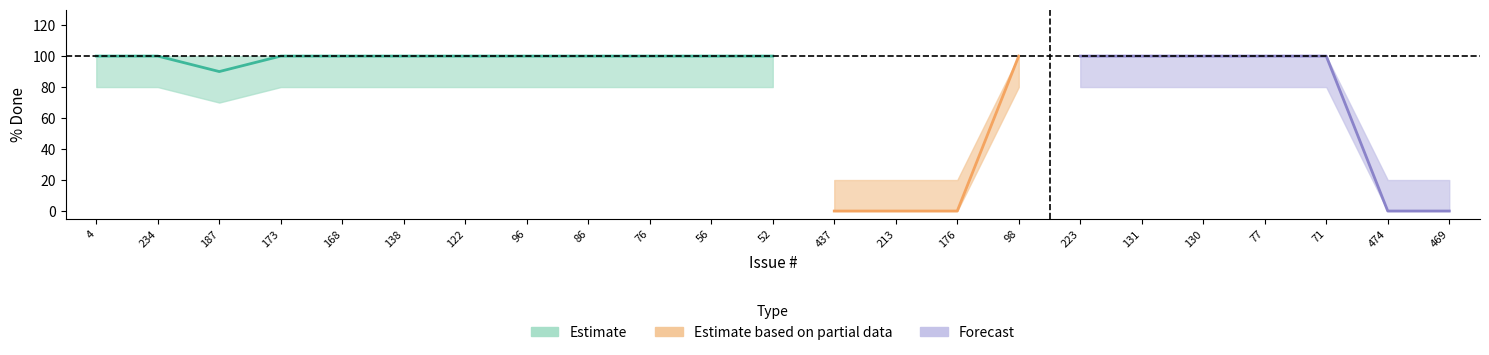

At which label does pct_done reach its minimum?

437